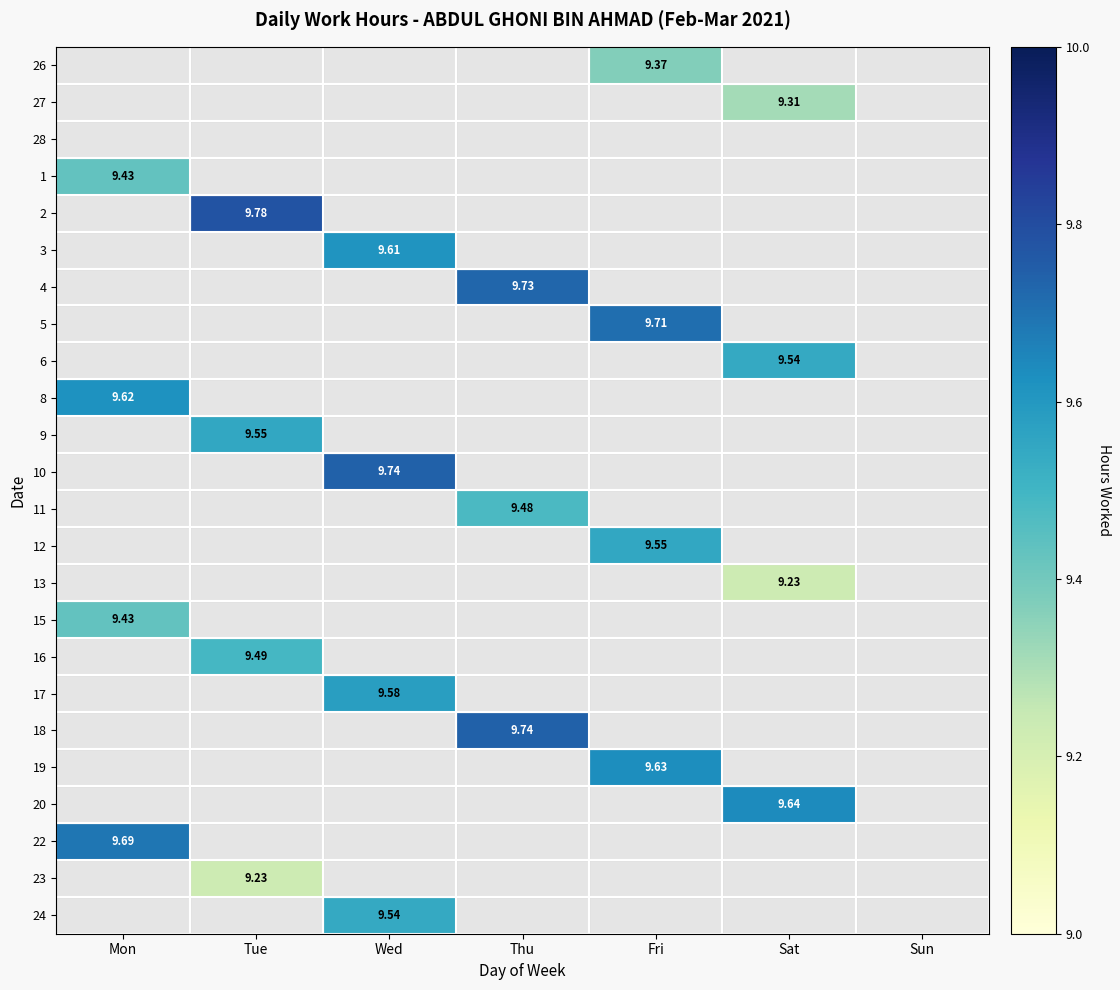

At which label does 11 reach its minimum?

Mon